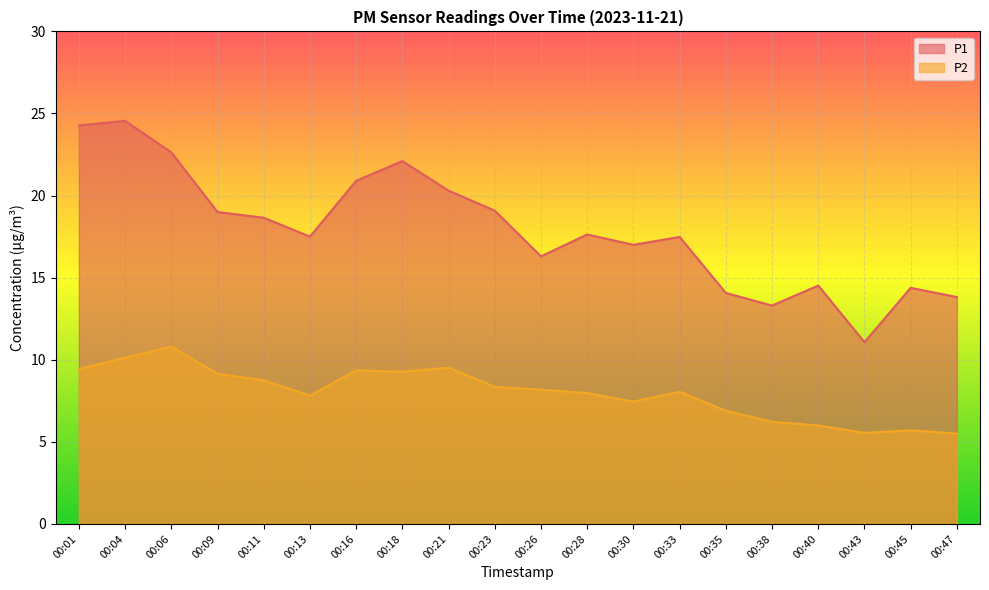

What is the value of the P1 point at the 16th from the left?

13.3